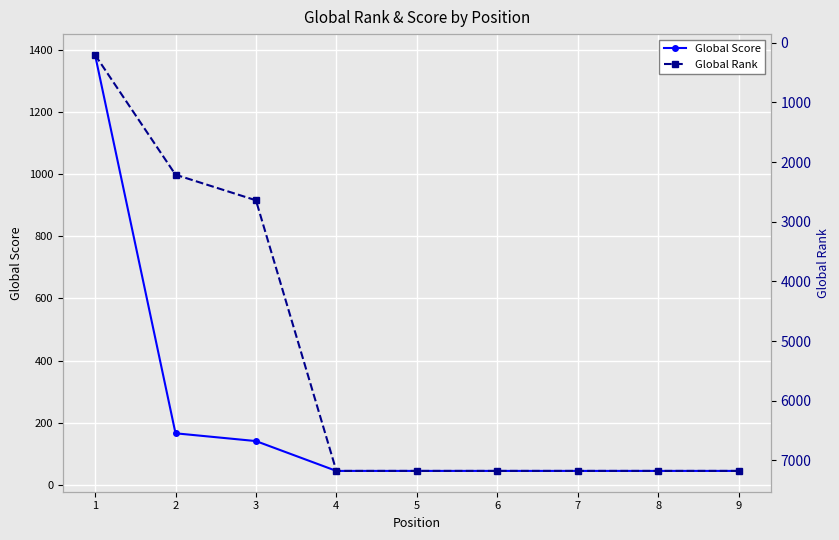

What is the average value of the Global Rank series?

5345